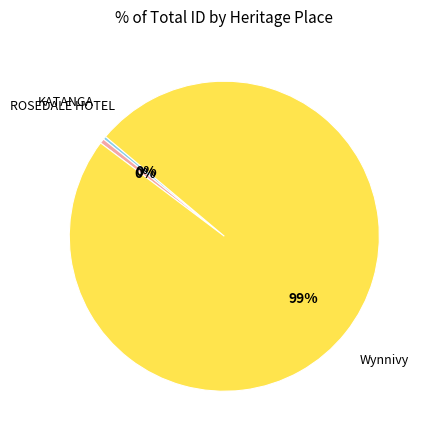

Is there any slice that represents more than half of the pie?

Yes